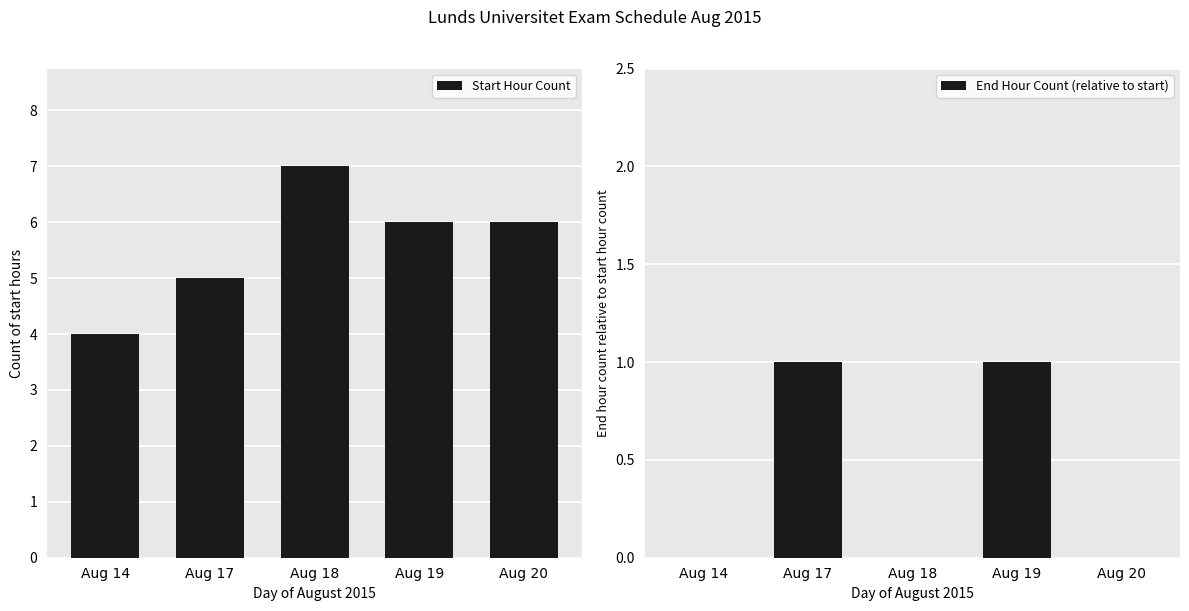

Rank the series at Aug 14 from lowest to highest value.

End Hour Count (relative to start), Start Hour Count